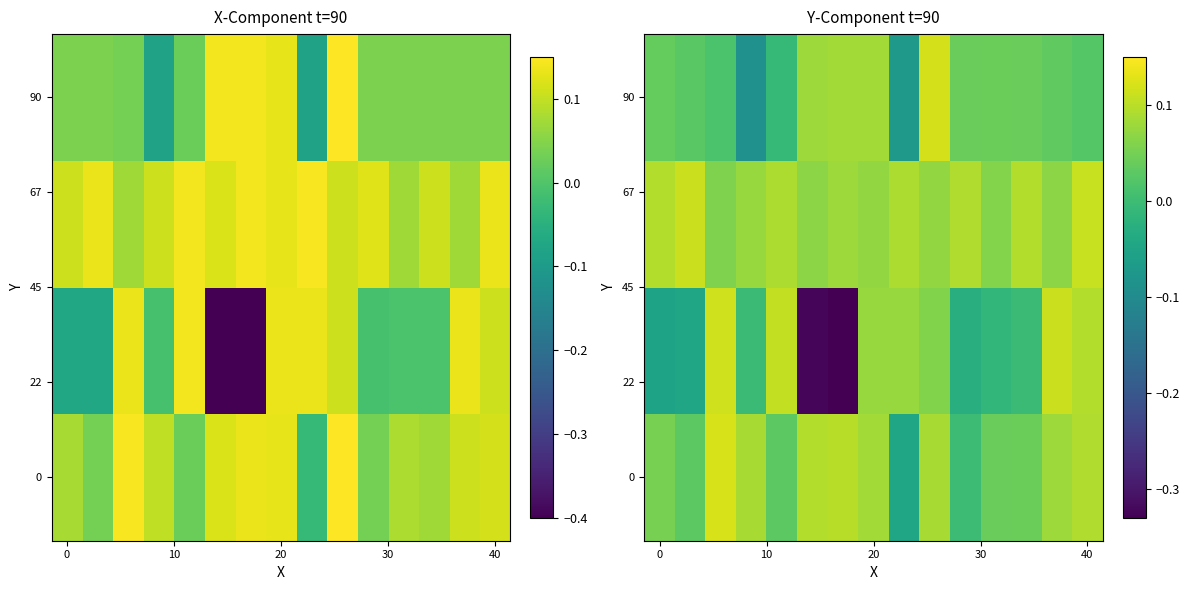

The 0 series shows 0.1 at 0. True or false?

False